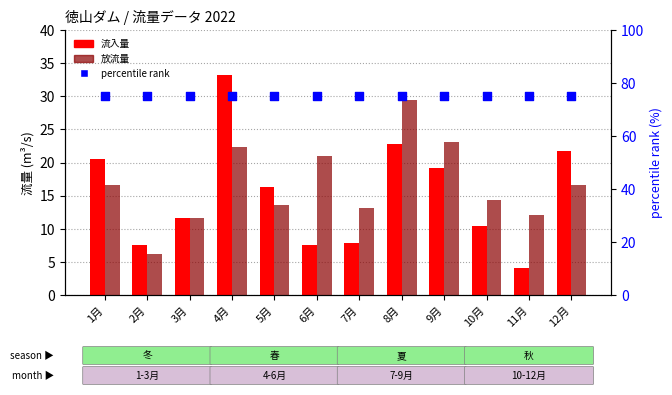

What are all the series names shown in the legend?

流入量, 放流量, percentile rank